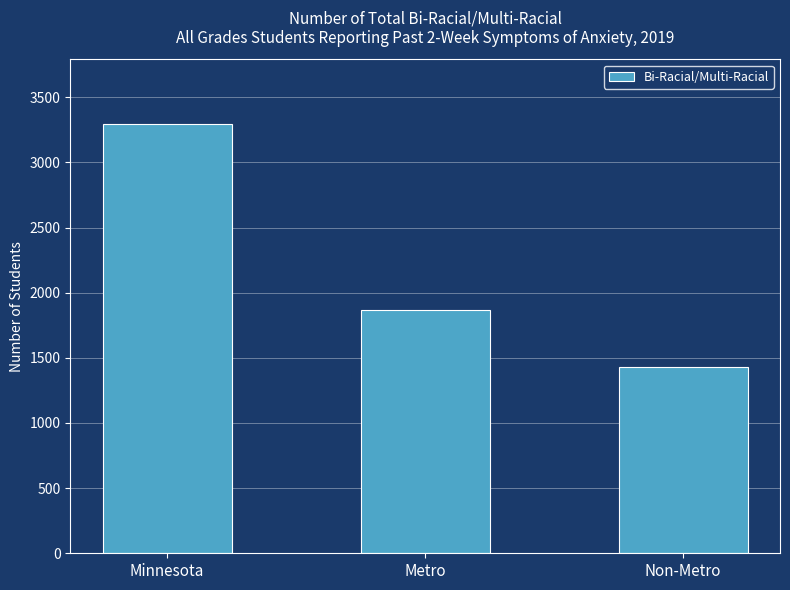

What position from the left is Non-Metro?

3